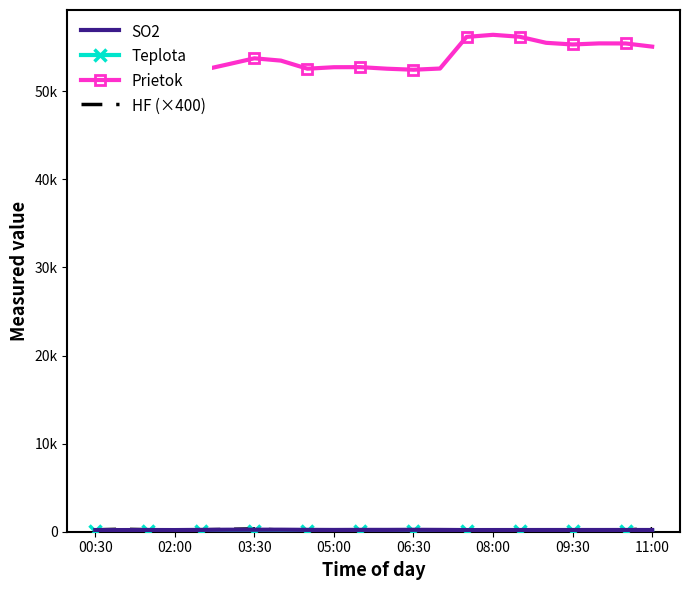

Rank the series by their maximum value, from lowest to highest.

Teplota, SO2, HF (×400), Prietok